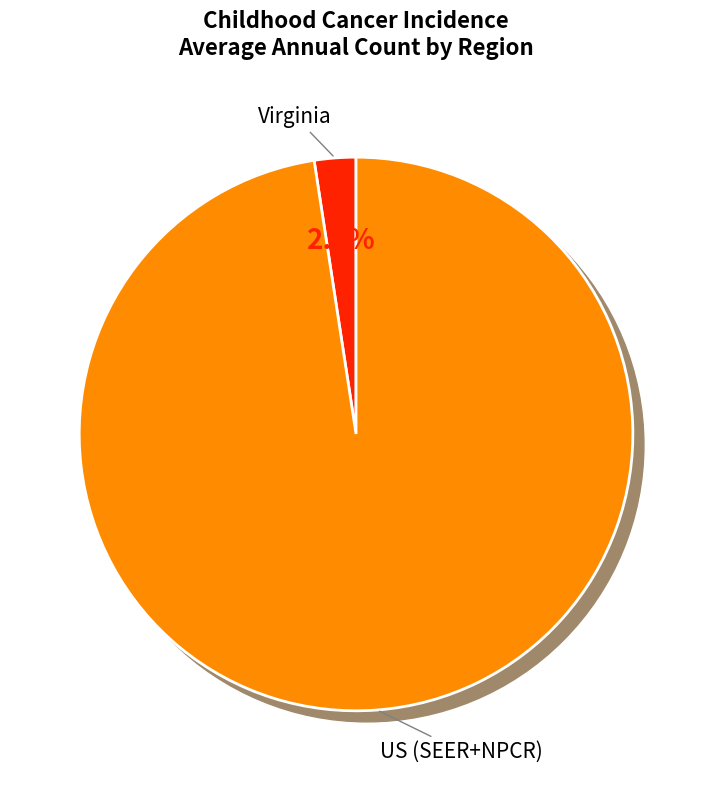

Count the number of slices in the pie.

2